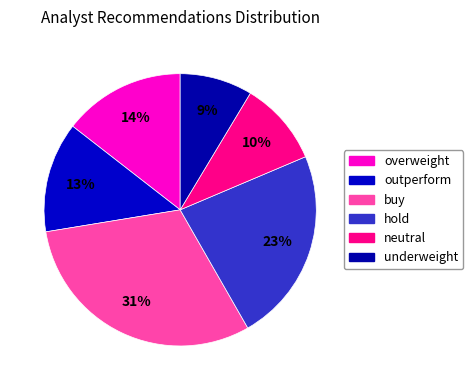

Which category has the biggest portion of the pie?

buy